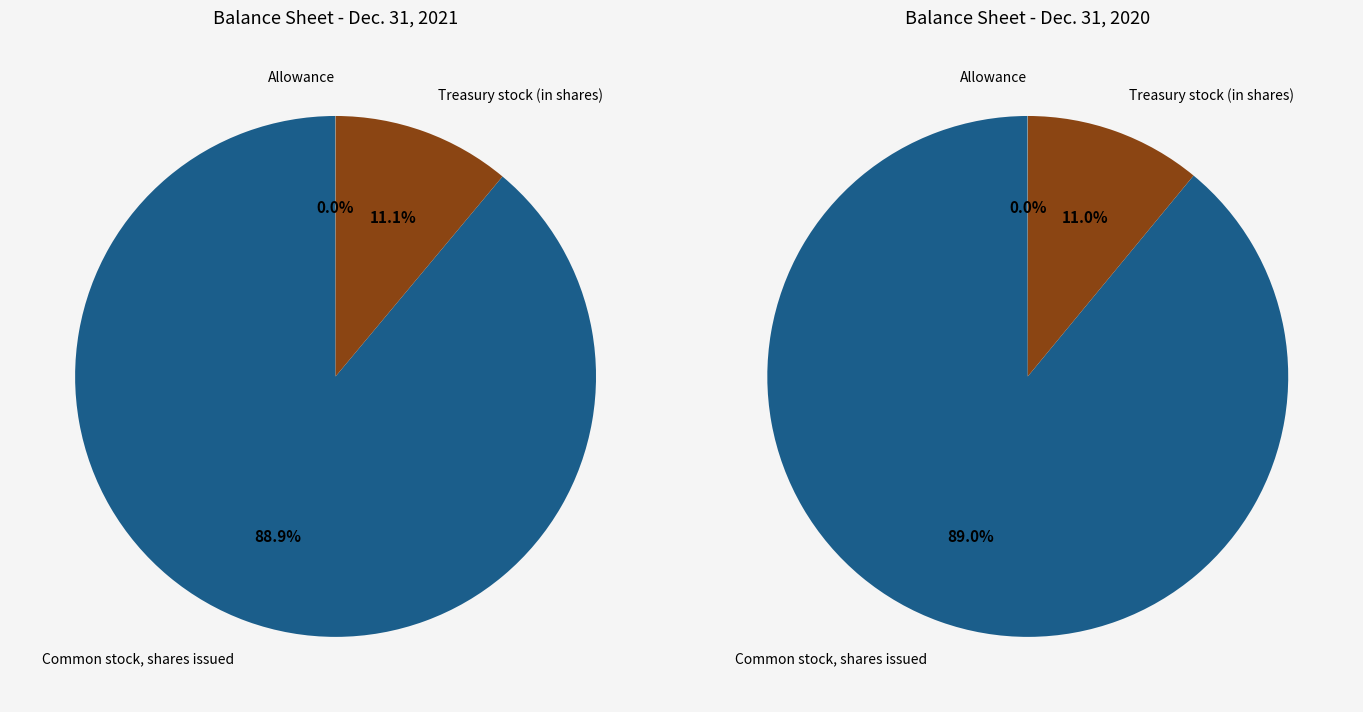

To the nearest percent, what is the difference between the Common stock, shares issued and Treasury stock (in shares) slice percentages?

78%